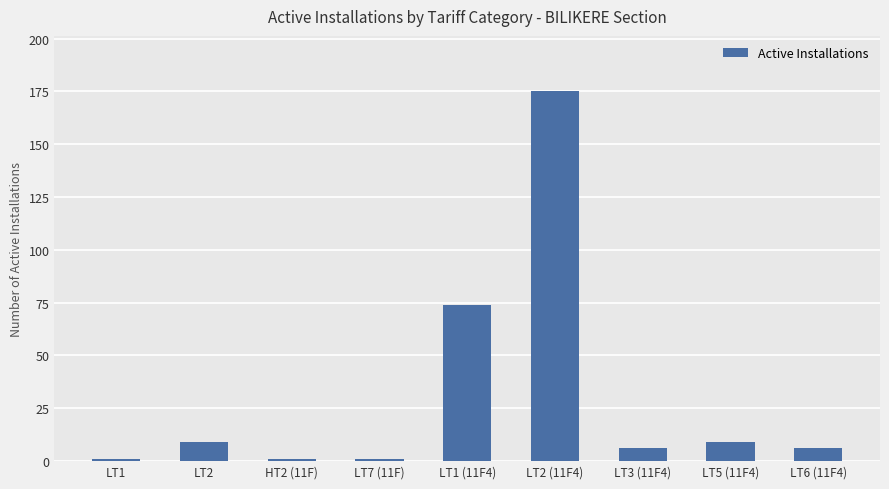

Reading right to left, extract all data points from this chart.

6	9	6	175	74	1	1	9	1